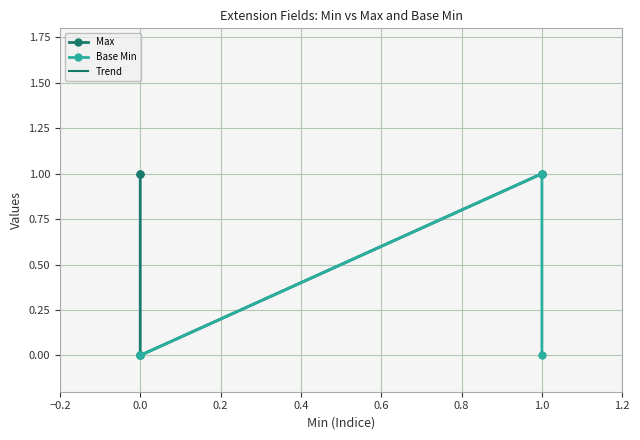

Rank the categories by Max value from lowest to highest.

0, 0, 0, 1, 1